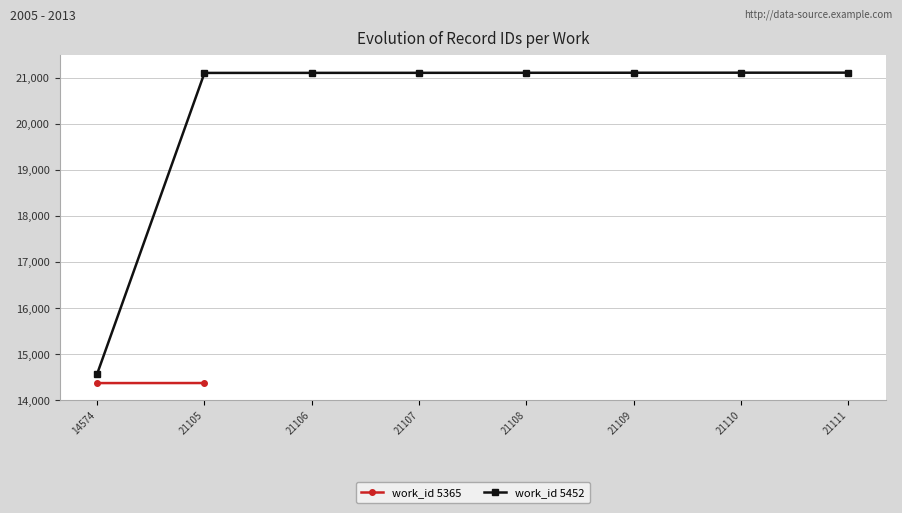

At which label is the value closest to 17842?

21105